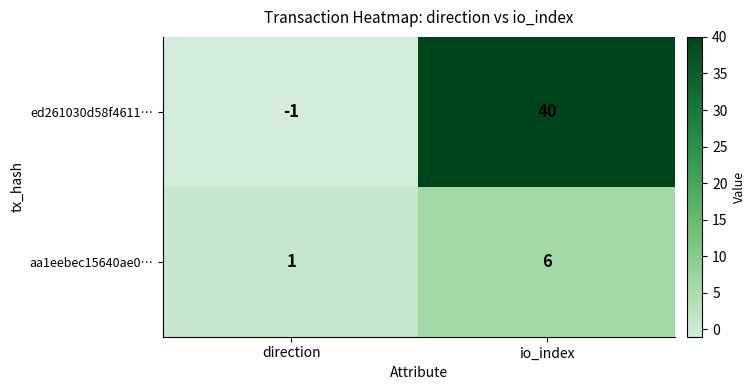

Reading right to left, list all the values displayed in this chart.

ed261030d58f4611…: io_index=40	direction=-1
aa1eebec15640ae0…: io_index=6	direction=1